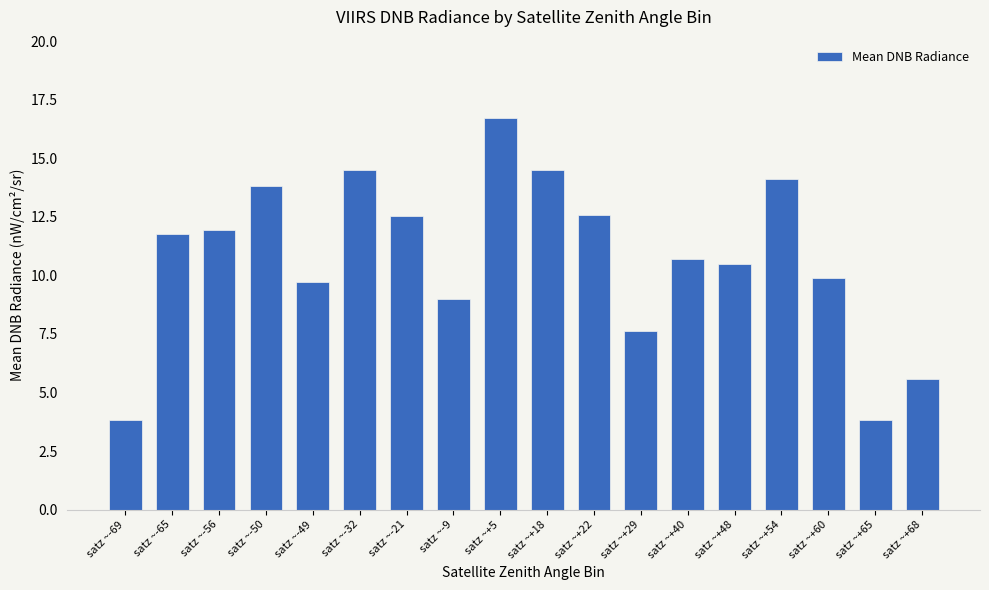

How many categories are shown in the chart?

18